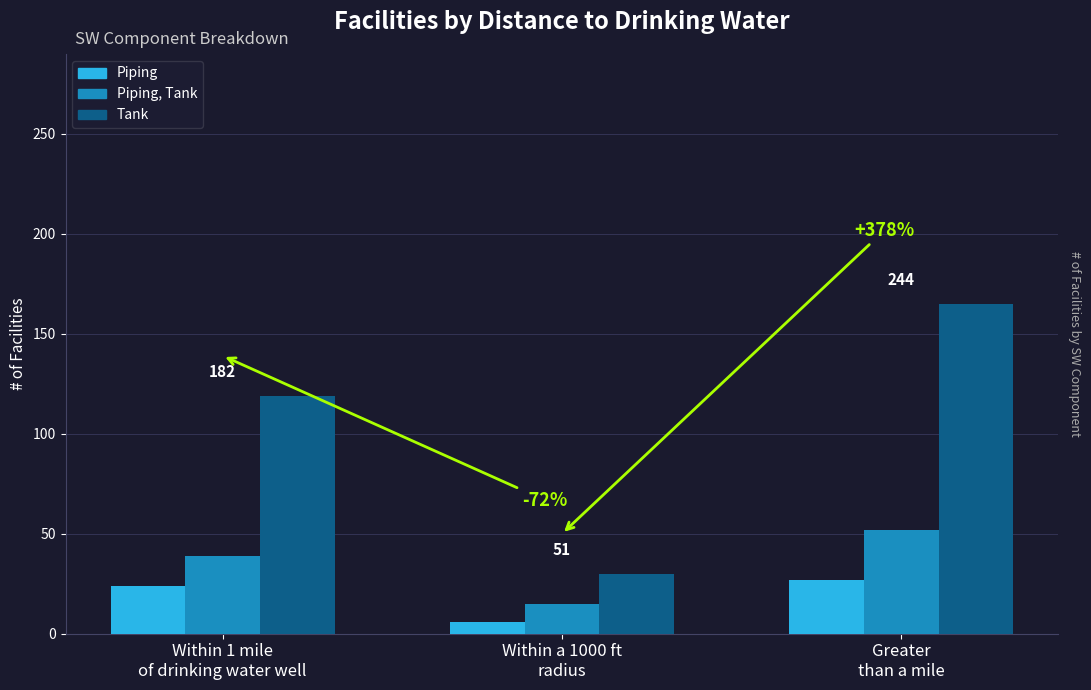

Rank the series at Within a 1000 ft
radius from highest to lowest value.

Tank, Piping, Tank, Piping